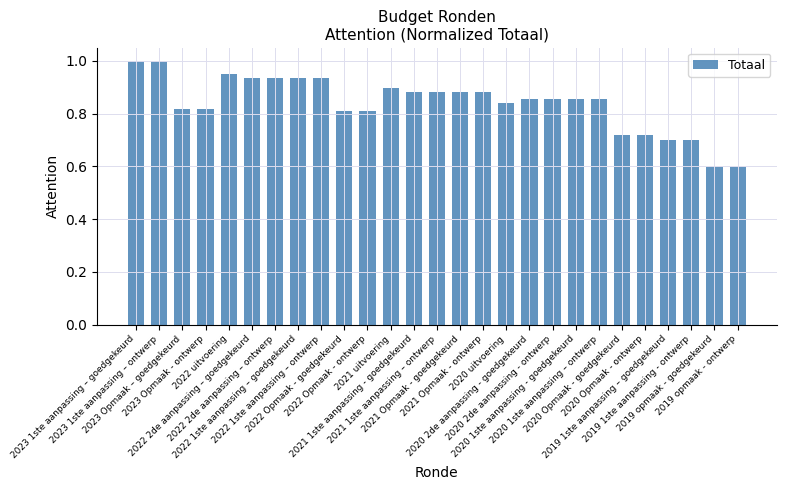

What is the label of the 21st bar from the left?

2020 1ste aanpassing – ontwerp